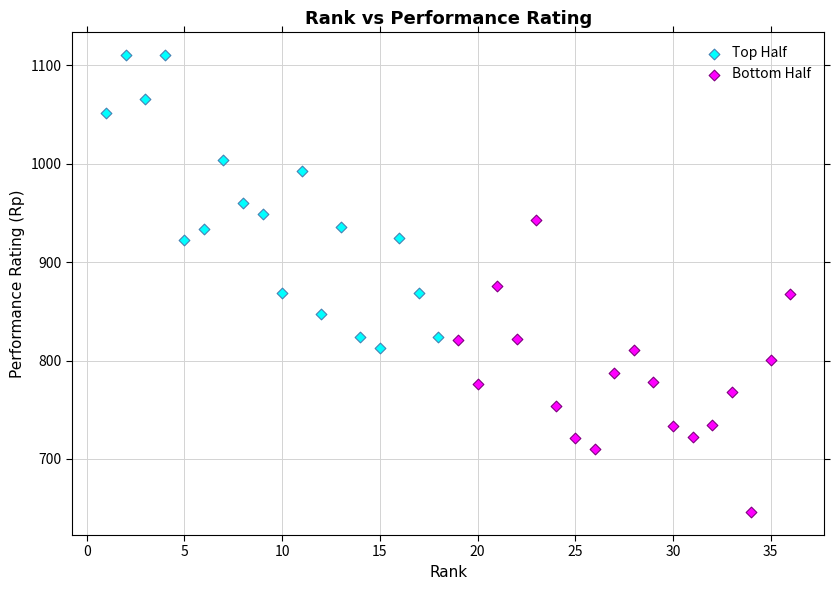

Which series reaches the minimum Y coordinate?

Bottom Half